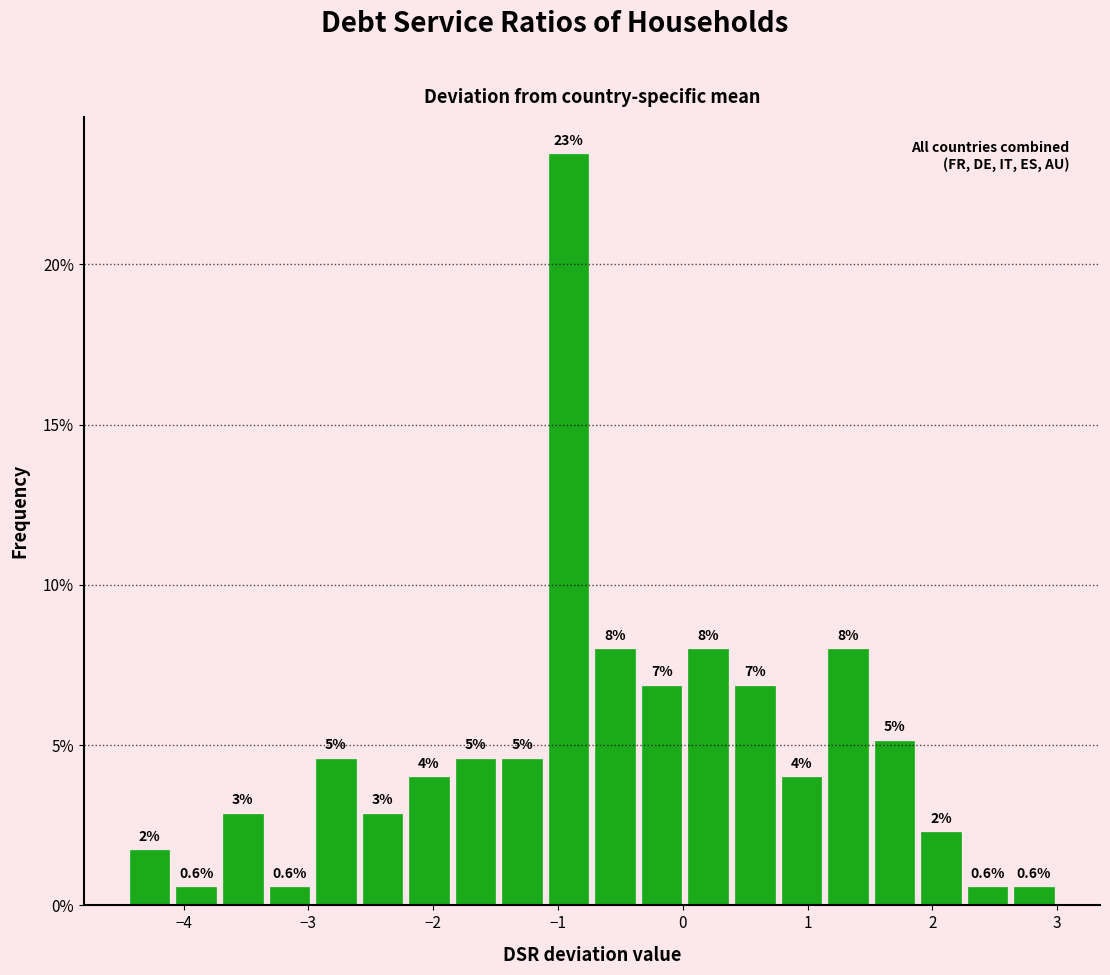

Around what value on the x-axis is the tallest bar? Give the approximate position of its centre, as read against the axis.

-0.9